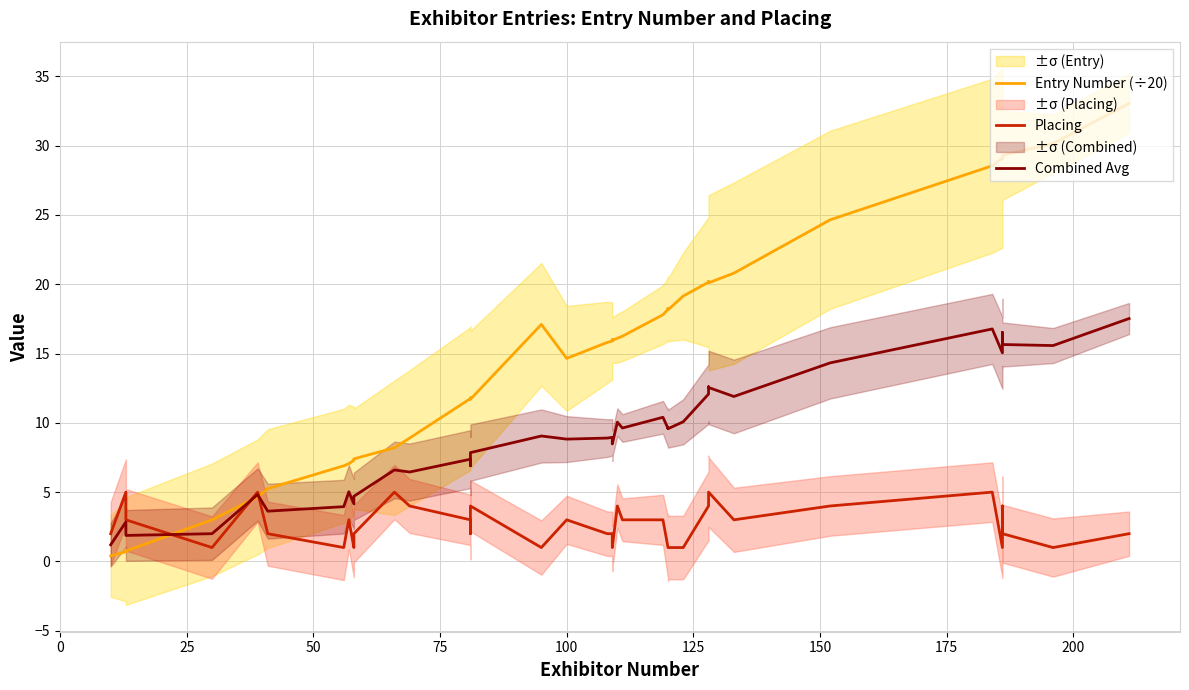

What is the average value of the Placing series?

2.6